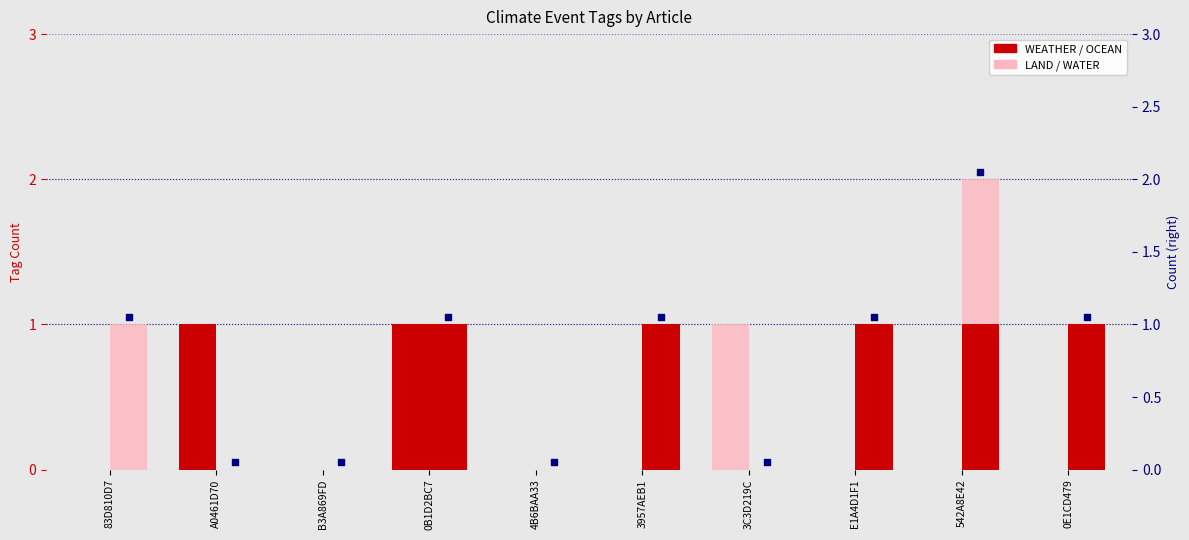

Which series has the largest total across all categories?

OCEAN